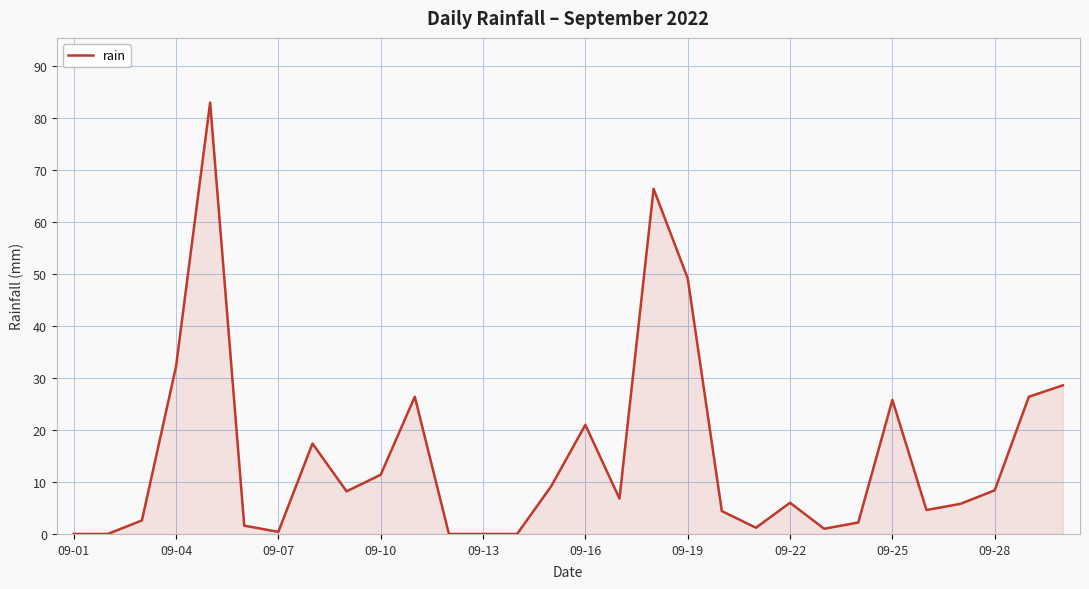

What is the greatest value displayed?

83.0